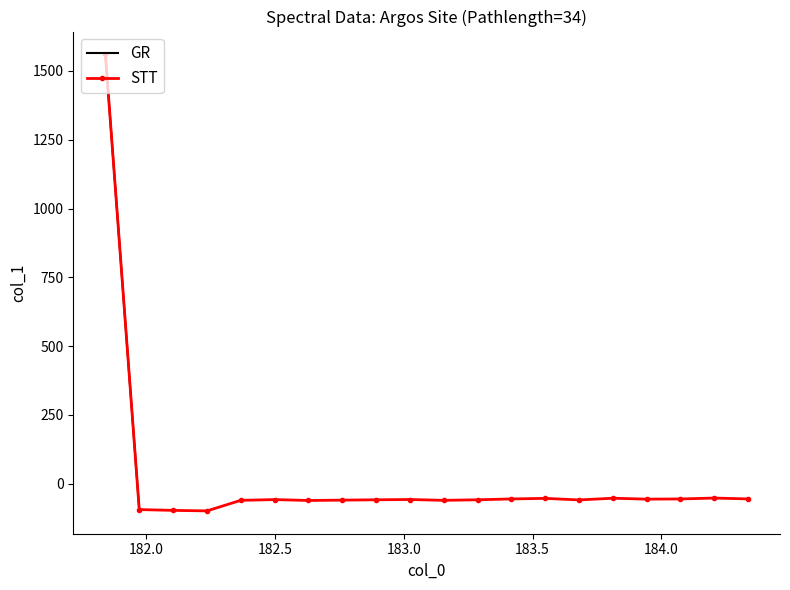

What is the highest value of the STT series?

1560.4